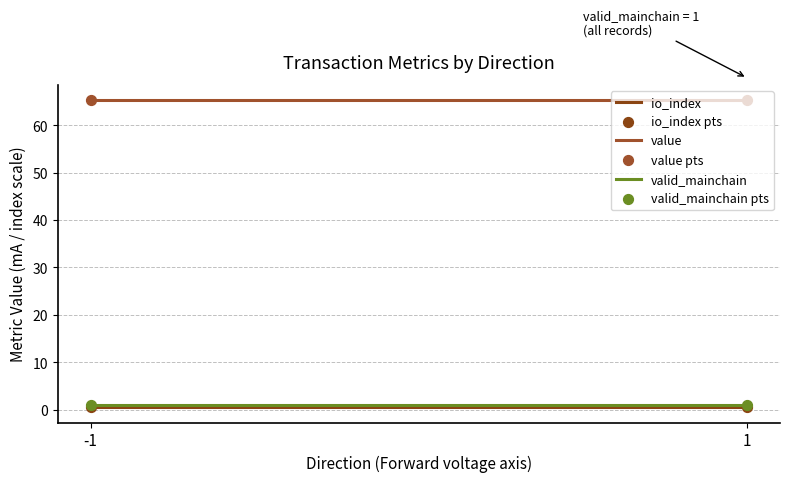

At which category is the sum across all series the highest?

-1